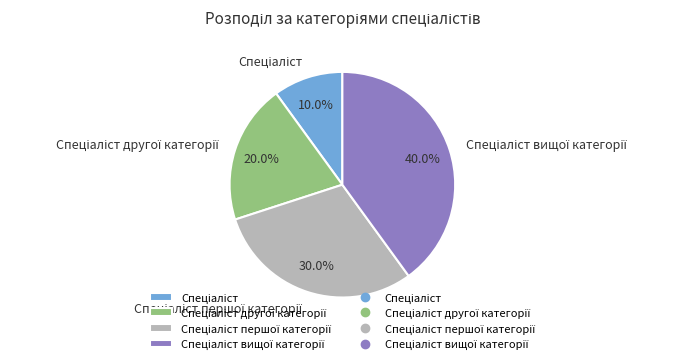

Does any single category account for the majority?

No